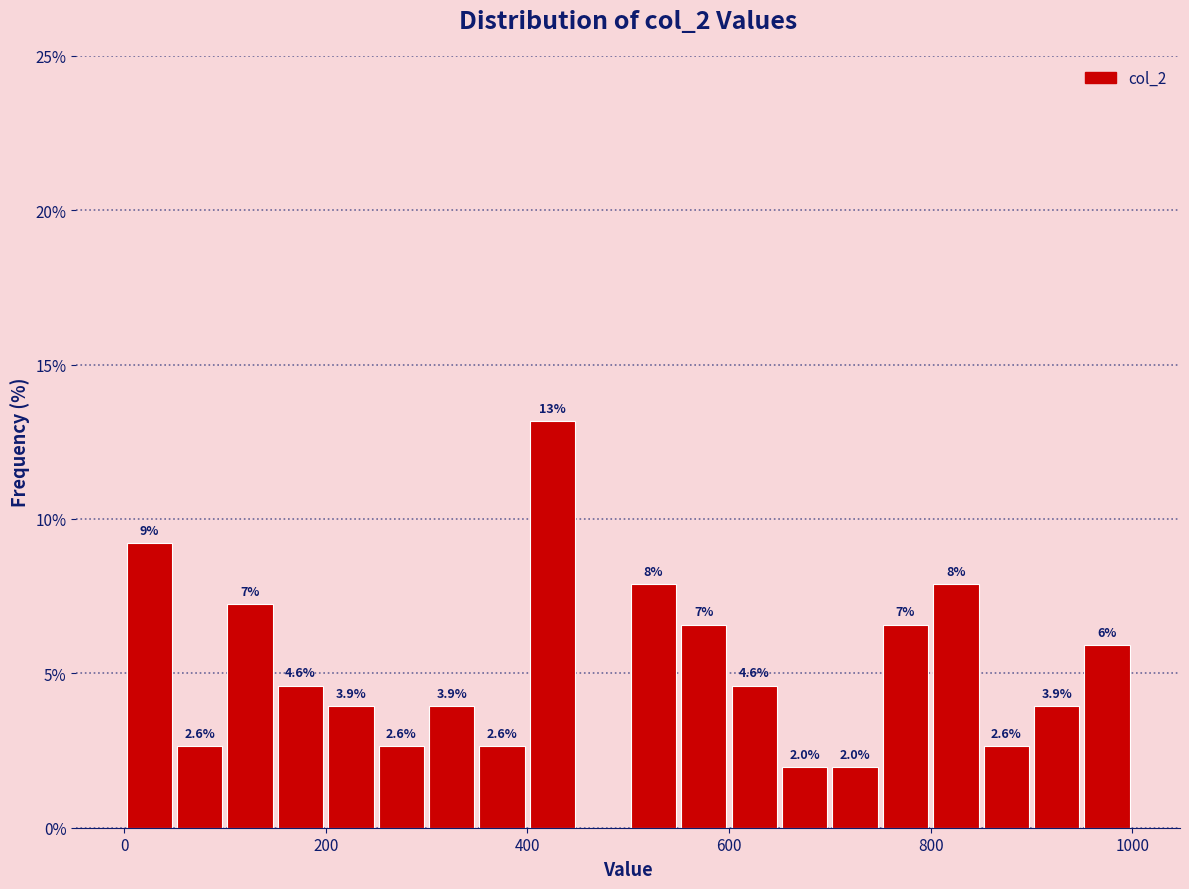

Read against the x-axis, roughly where is the centre of the tallest bar?

420